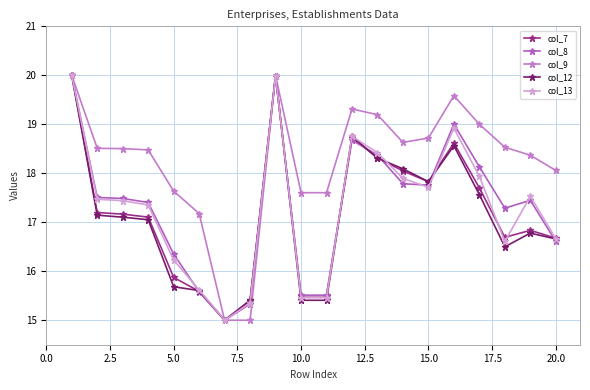

How many data points in col_13 are above 17?

12